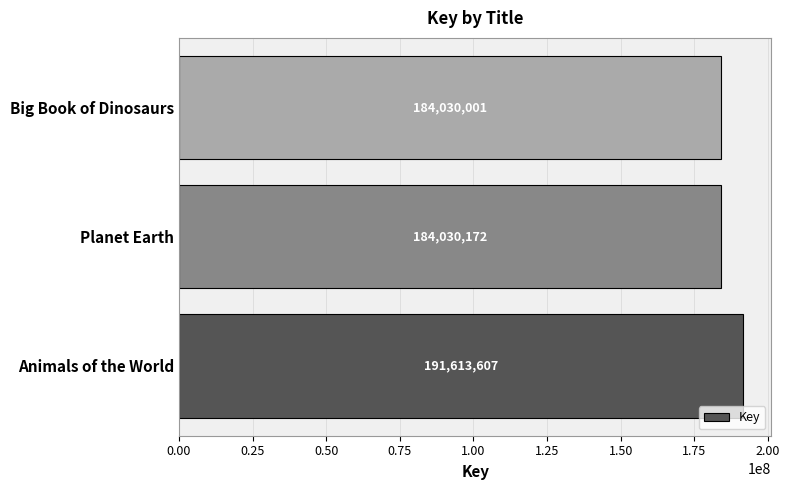

Approximately how many times larger is the value at Animals of the World compared to Big Book of Dinosaurs?

1.0